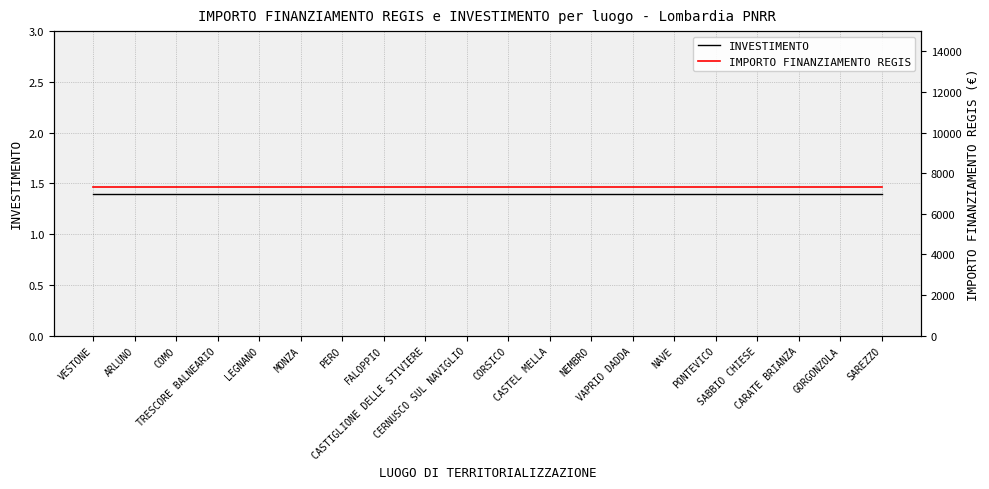

What is the label of the 4th point from the right?

SABBIO CHIESE